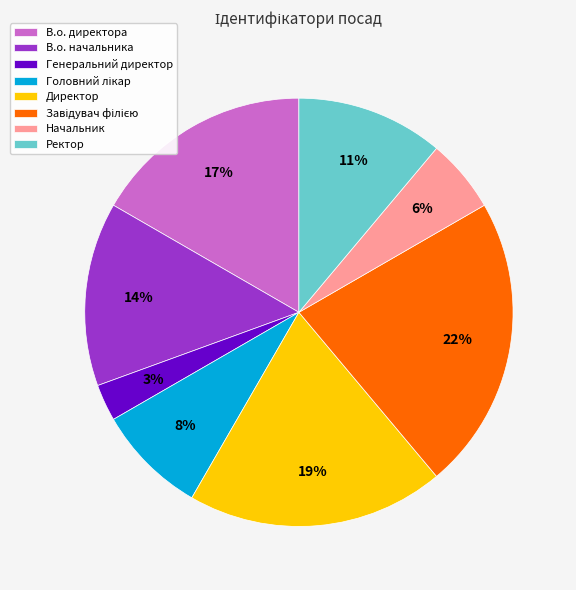

To the nearest percent, what portion does В.о. начальника represent?

14%